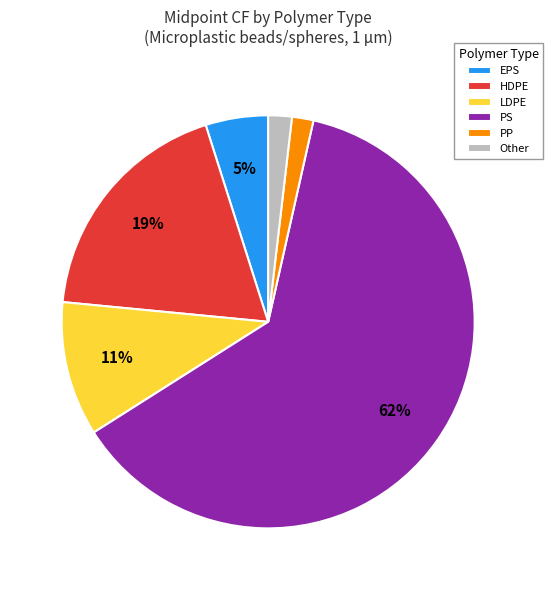

Between LDPE and PP, which is larger?

LDPE